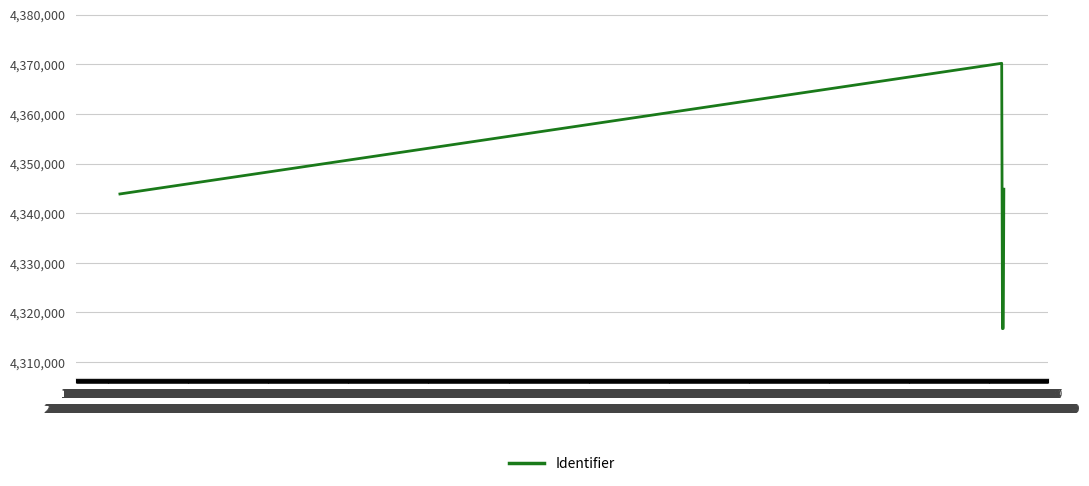

What is the sum of all values?

26009385